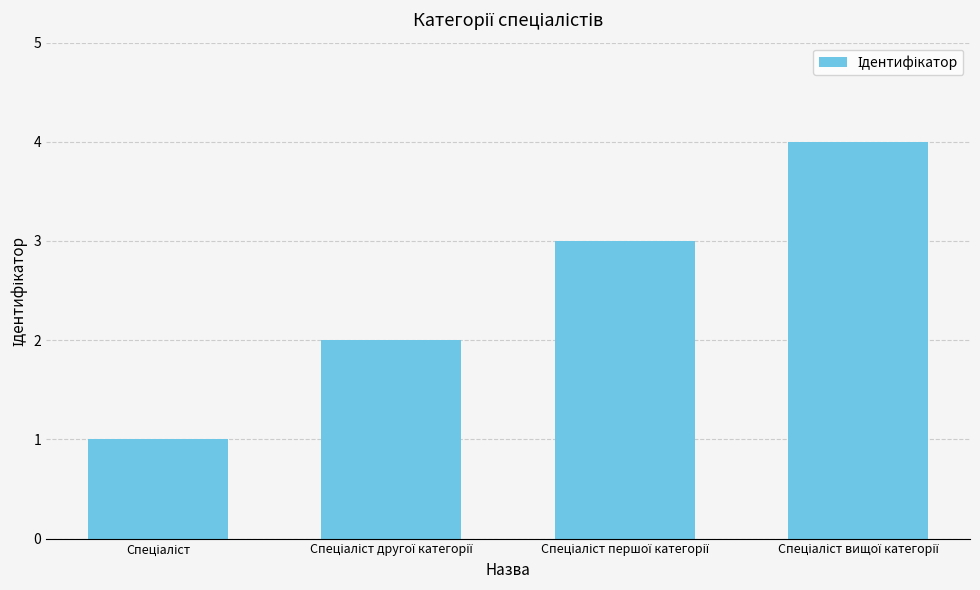

What is the maximum value shown in the chart?

4